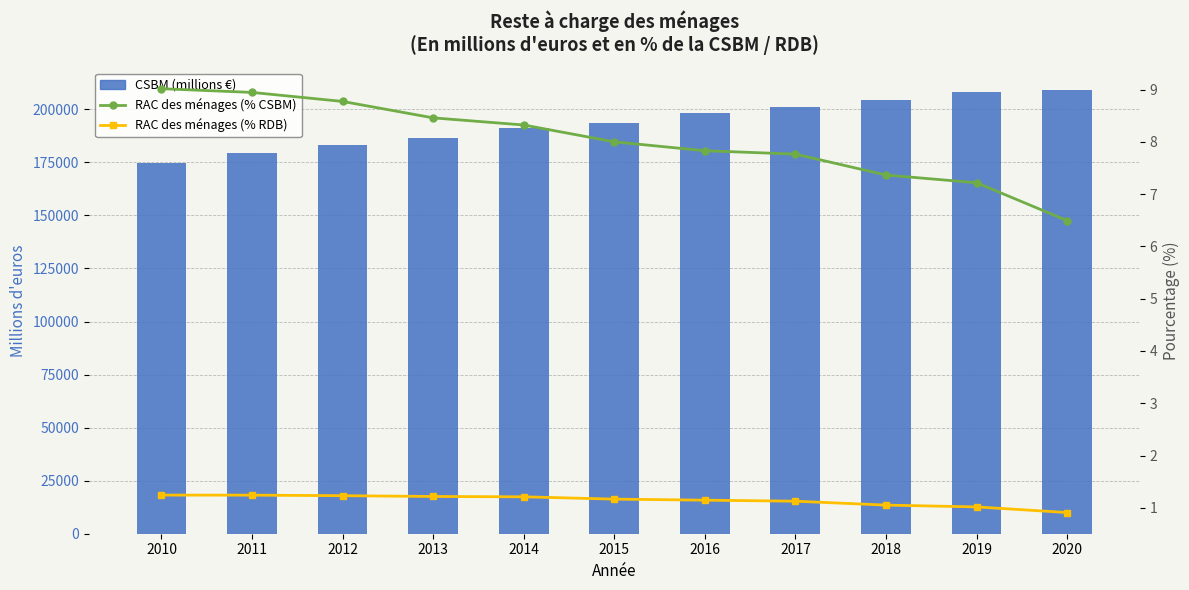

At which category is the sum across all series the highest?

2020